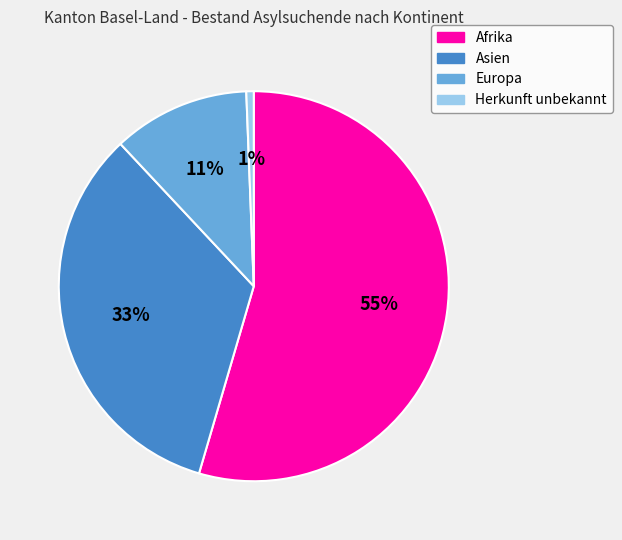

Combined, do Afrika and Herkunft unbekannt account for over 50%?

Yes